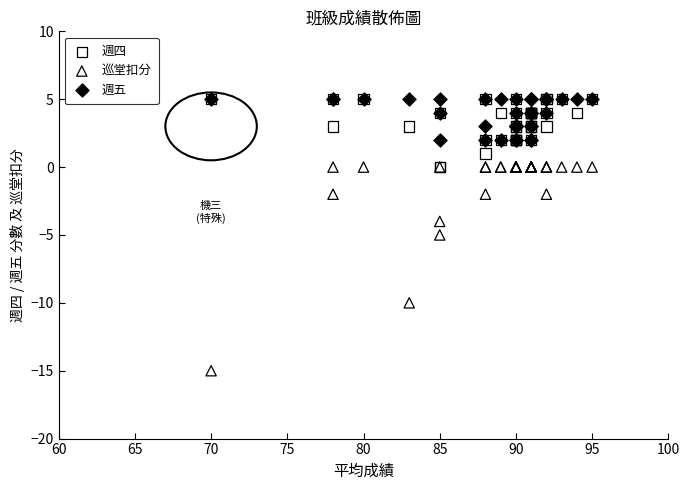

Which series has the largest Y range (max minus min)?

巡堂扣分